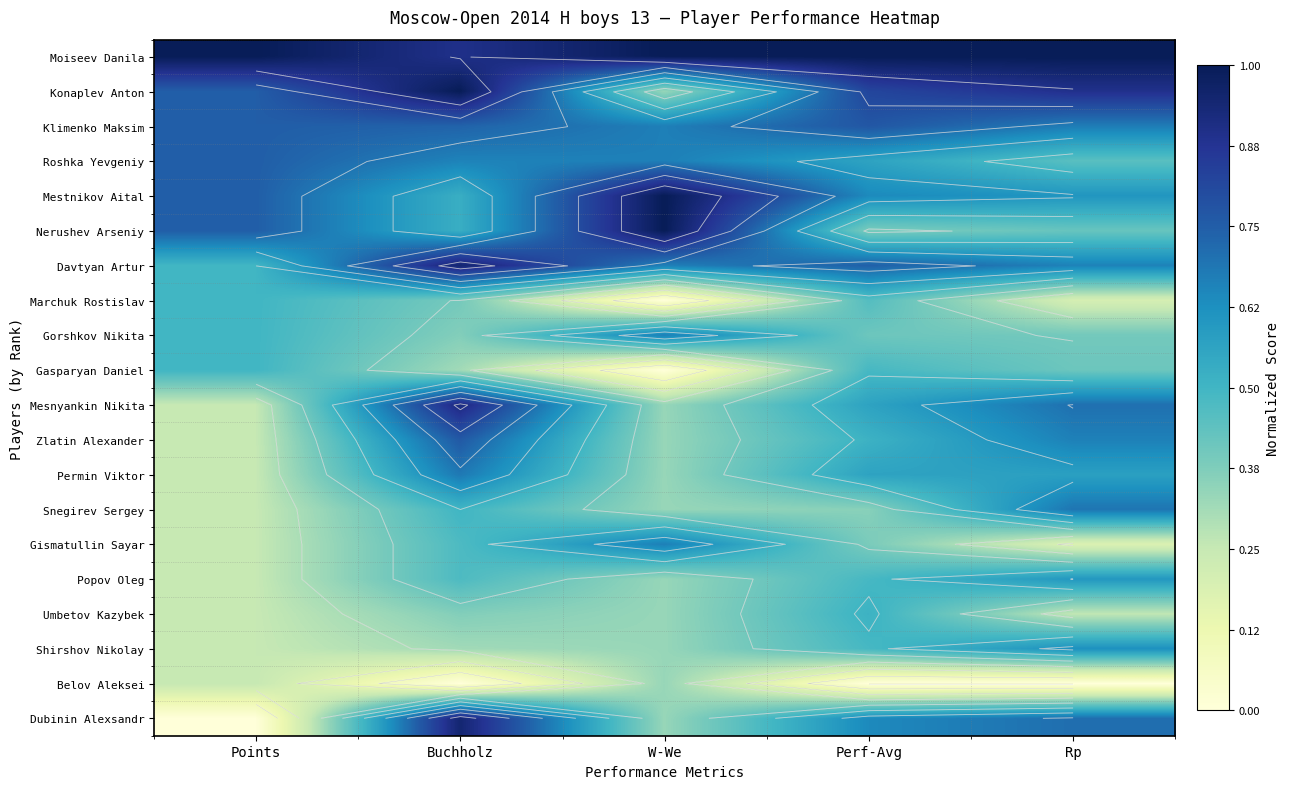

What is the difference between the second highest and minimum values in the Davtyan Artur series?

0.2